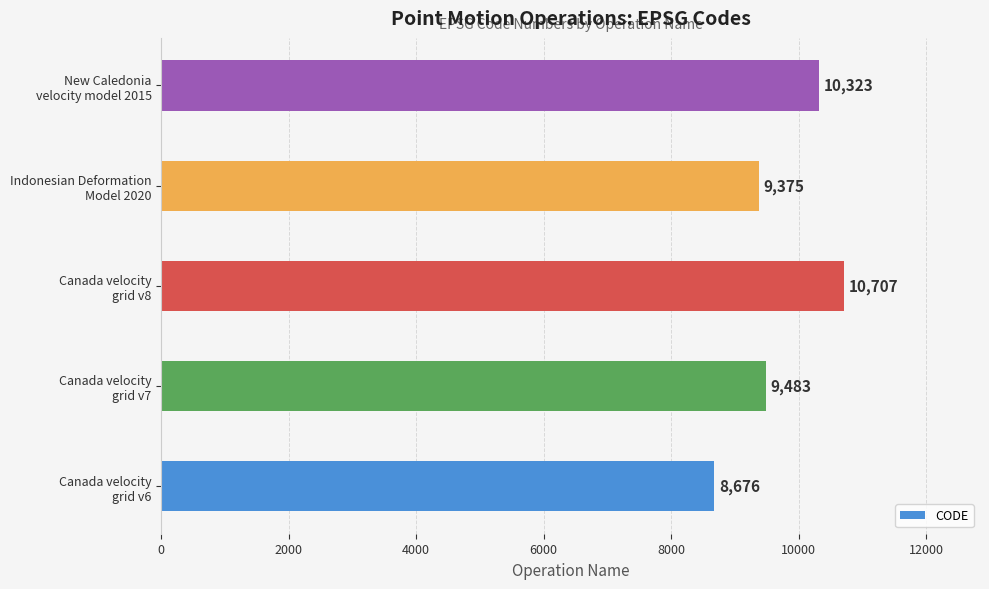

What is the sum of all values?

48564